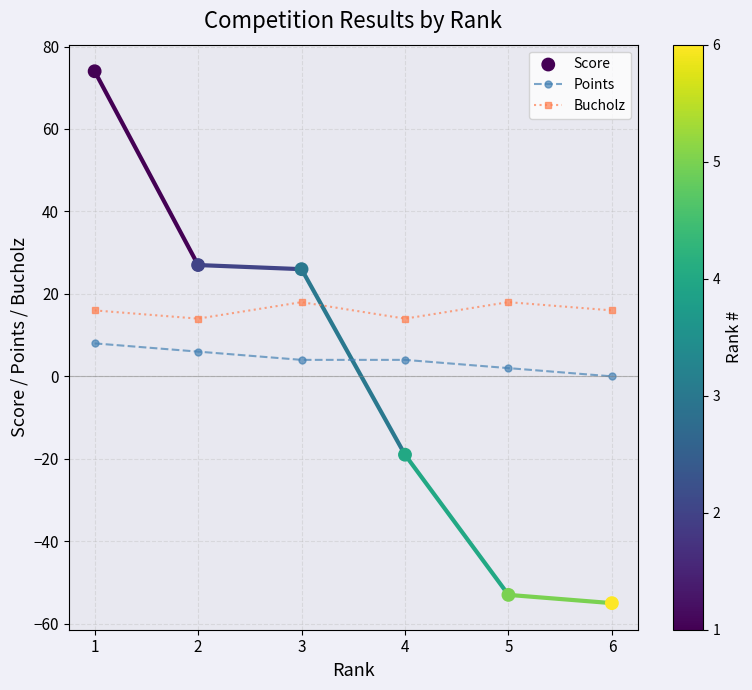

Is the value of Points at 3 greater than the value of Bucholz at 6?

No